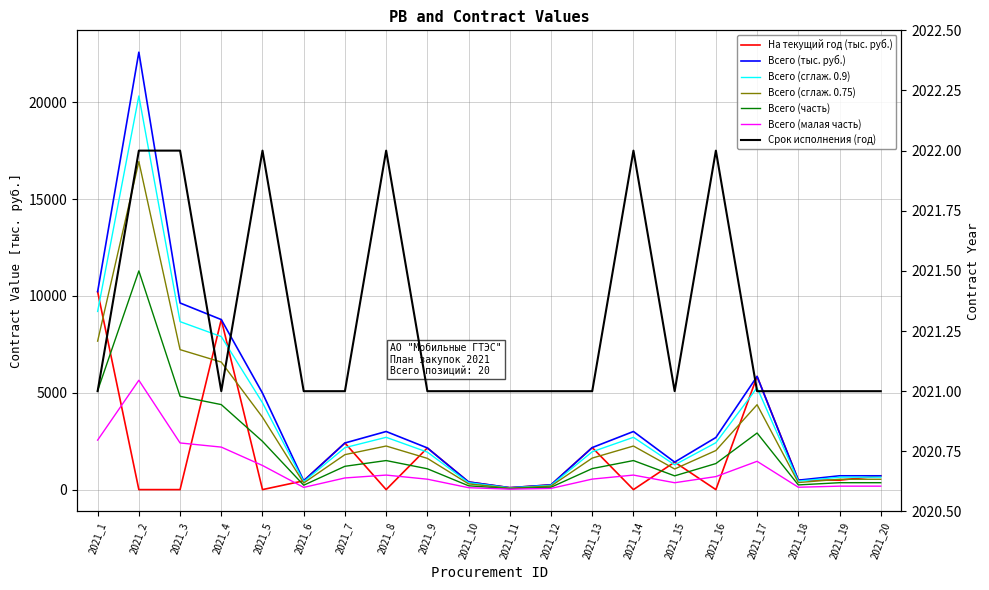

Does the chart have visible grid lines?

Yes